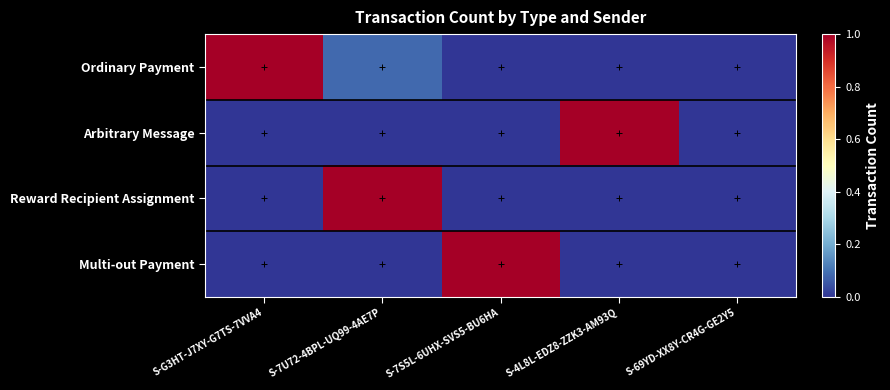

Which series changed the most between S-7S5L-6UHX-SVS5-BU6HA and S-69YD-XX8Y-CR4G-GE2Y5?

Multi-out Payment